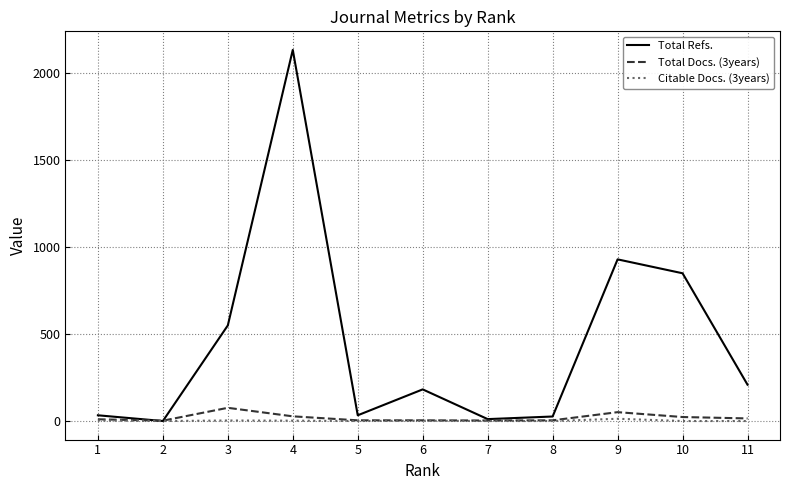

What is the difference between the highest and lowest values at 5?

33